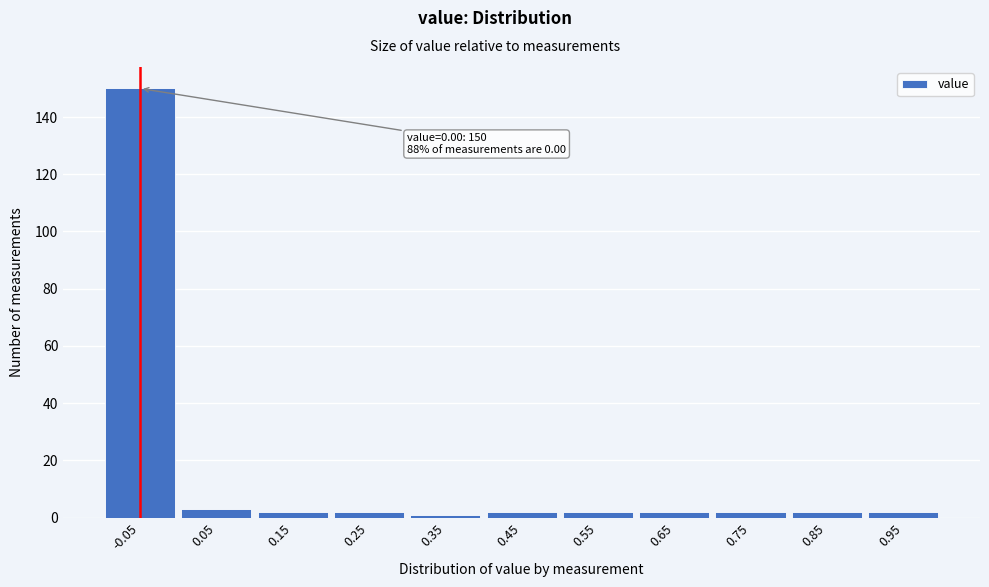

Reading right to left, what are all the values shown in this chart?

2	2	2	2	2	2	1	2	2	3	150